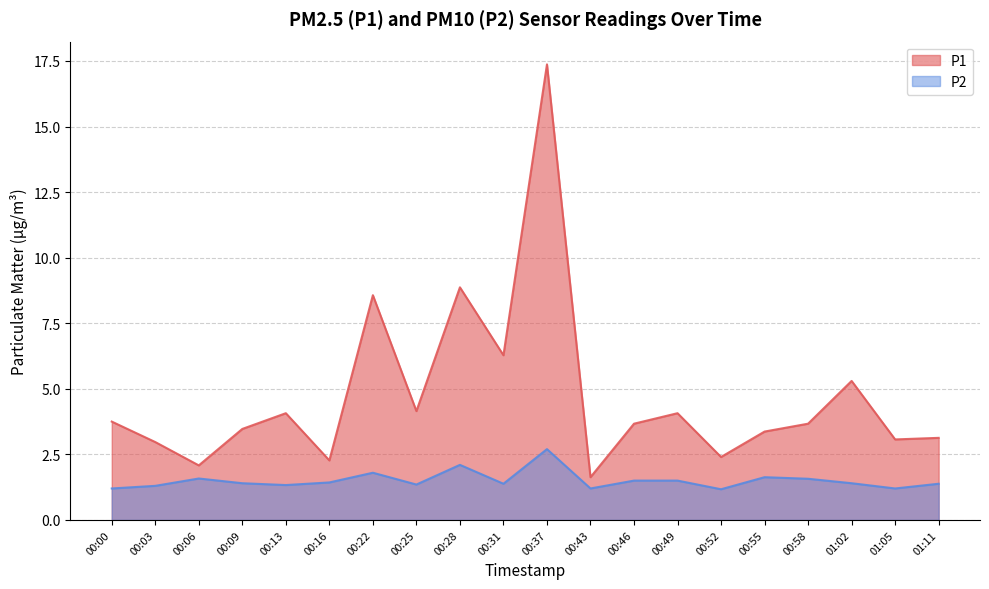

What are all the series names shown in the legend?

P1, P2